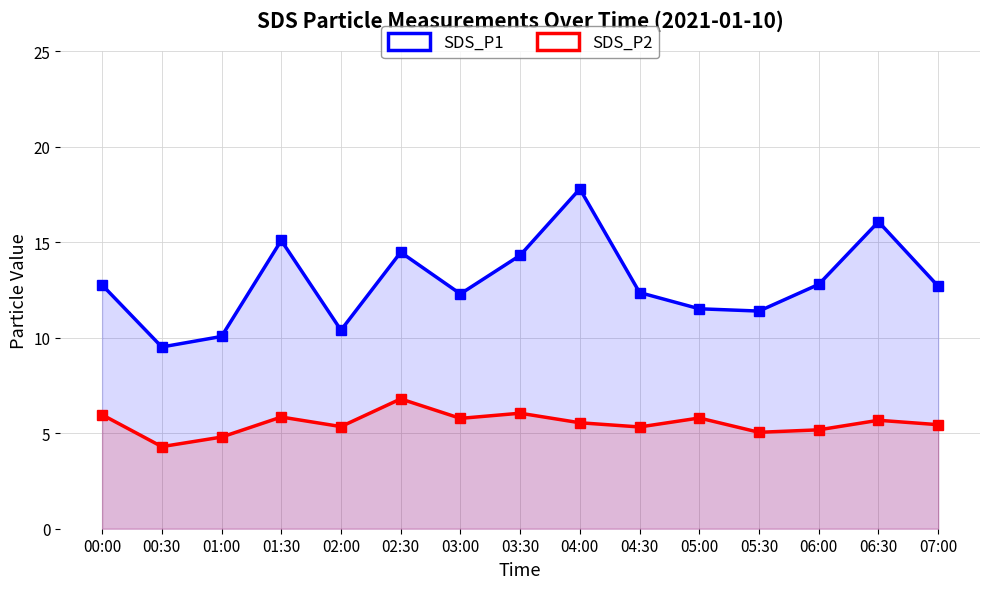

Is it true that SDS_P2 equals 2.4 at 01:00?

False